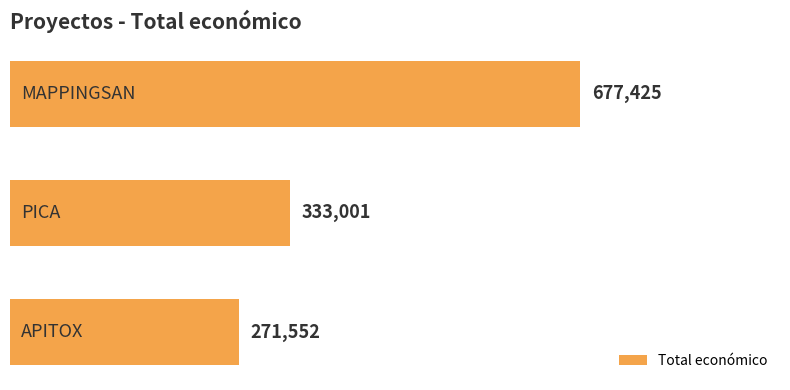

What is the sum of all values?

1281978